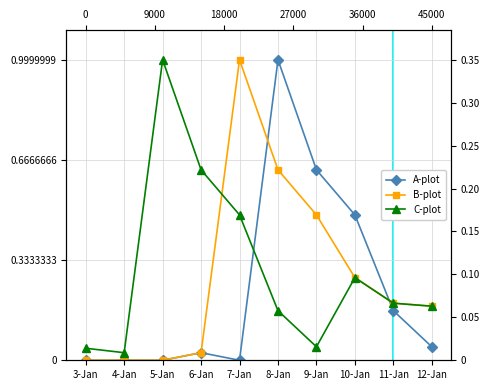

Is the value of C-plot at 3-Jan greater than the value of B-plot at 10-Jan?

No